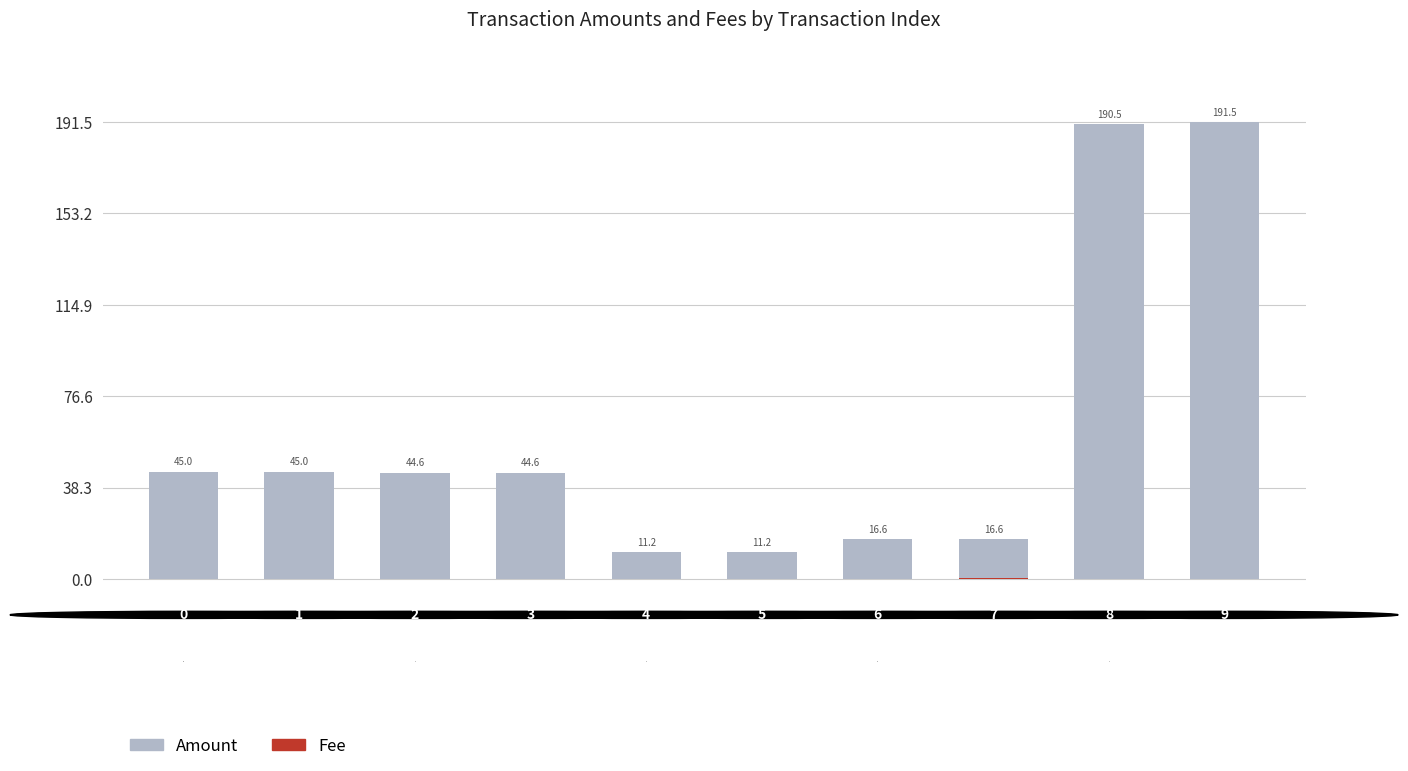

Is the value of Fee at 8 greater than the value of Amount at 9?

No